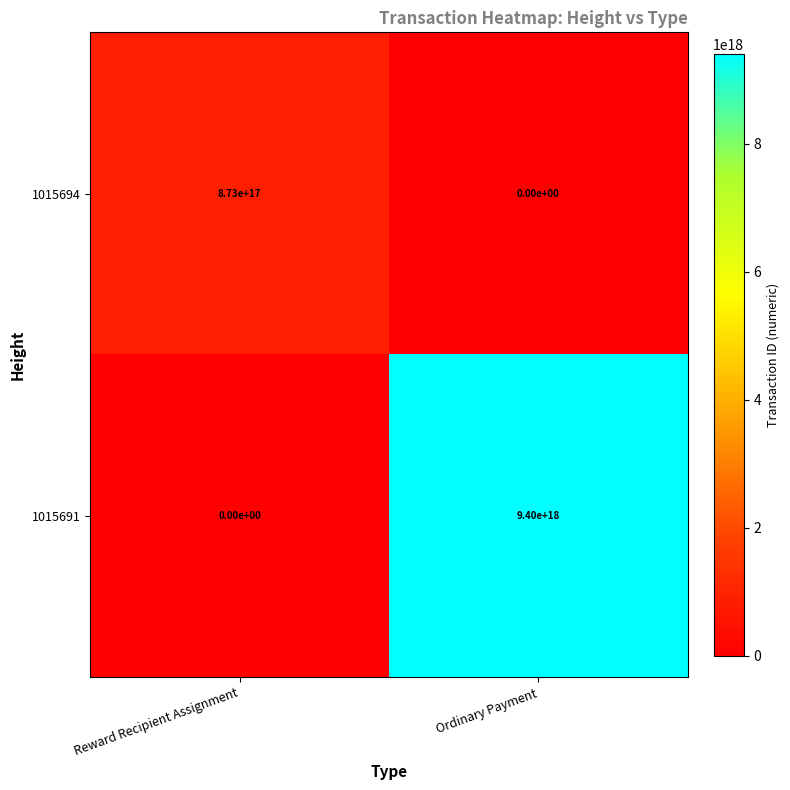

True or false: 1015691 has a value of 9400000000000000000 at Ordinary Payment.

True